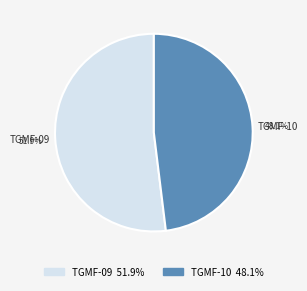

The TGMF-09 slice represents 52% of the pie. True or false?

True